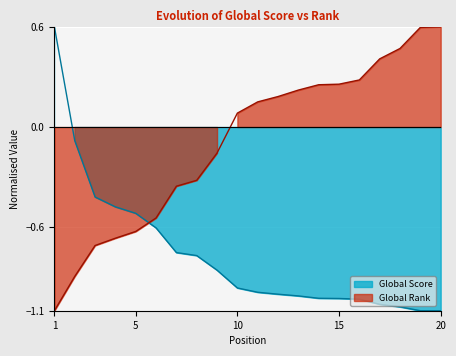

How many positive values does the Global Score series have?

1